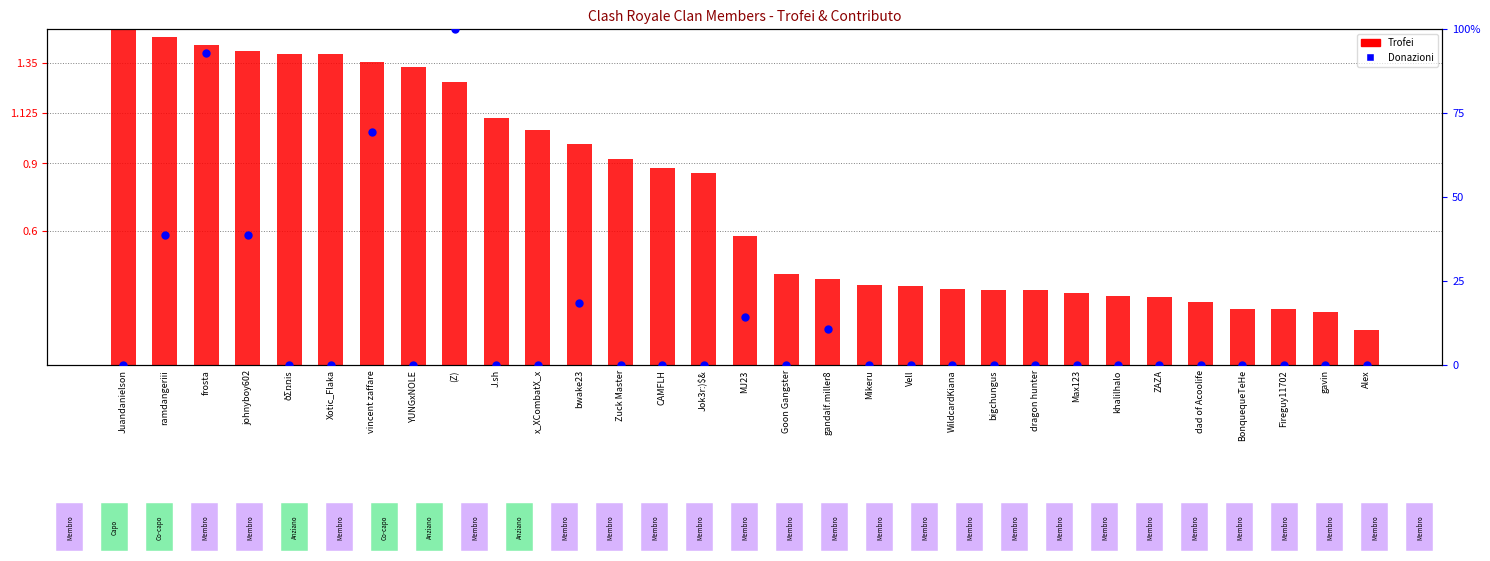

What is the total value across all series at khalilhalo?

0.3